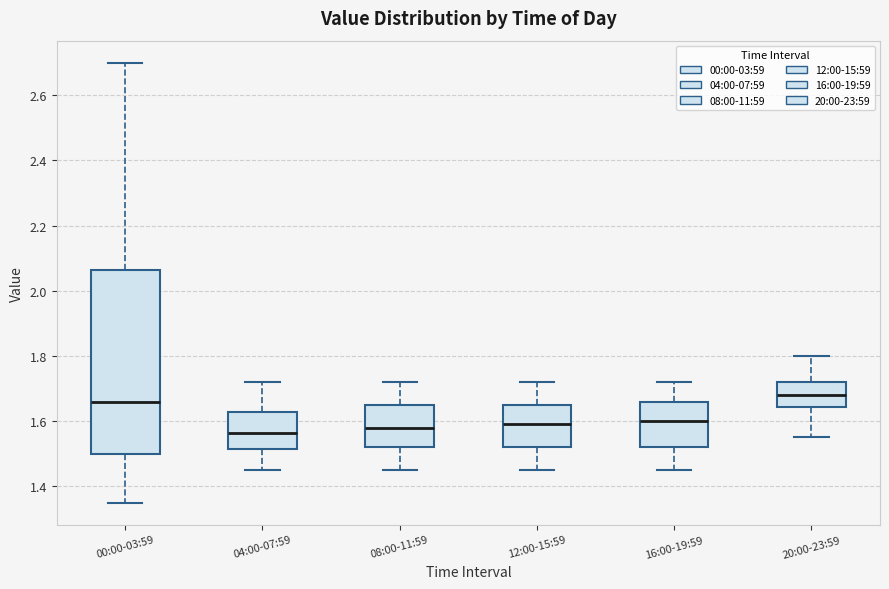

Where does the median line of the box for 04:00-07:59 sit on the y-axis? The values are not printed on the chart, so give them approximately, as read against the axis.

1.56